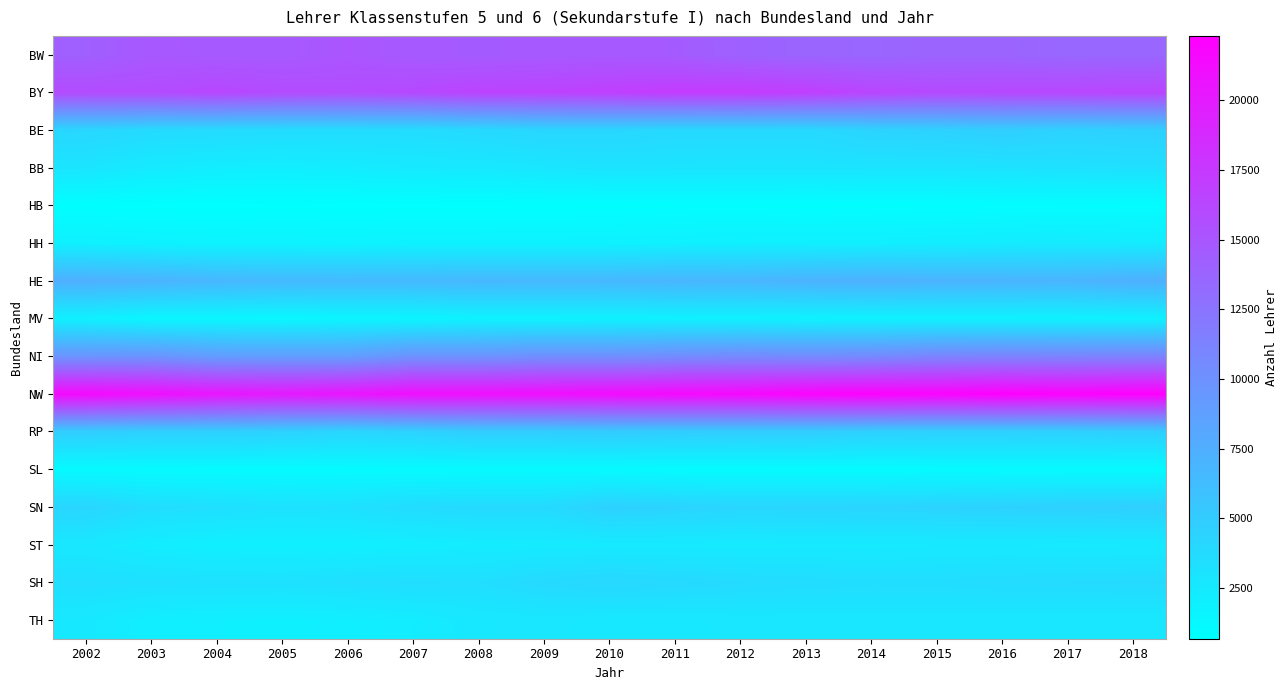

Which series has the largest total across all categories?

NW